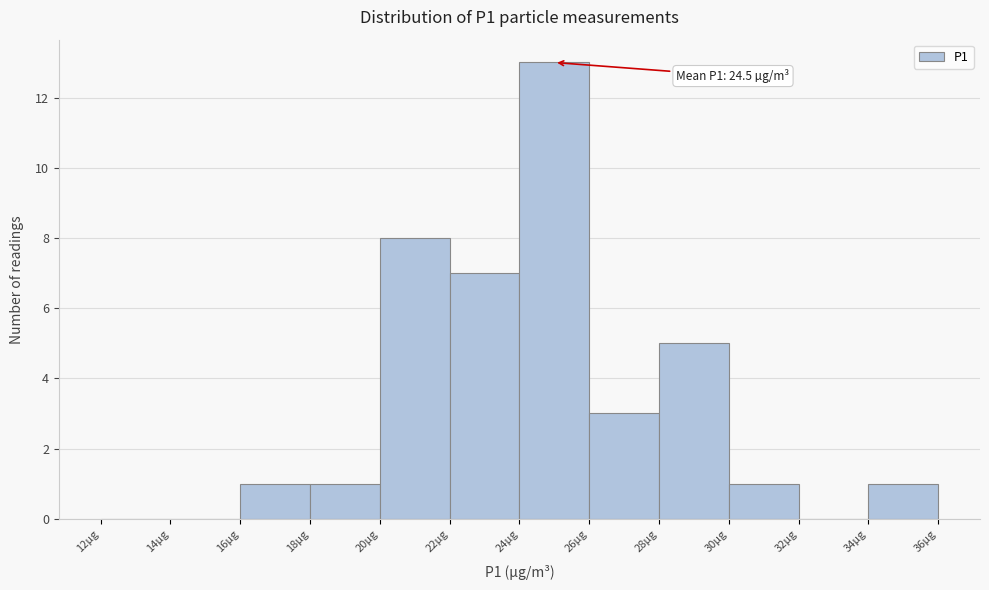

Over which range of the x-axis is the bar tallest?

24 to 26